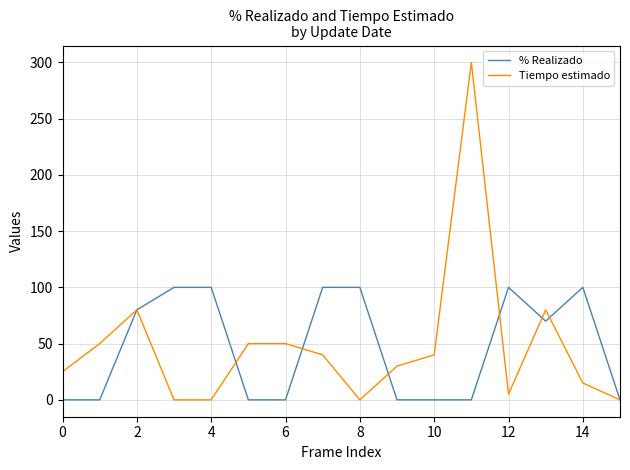

Which series has the widest spread of values?

Tiempo estimado